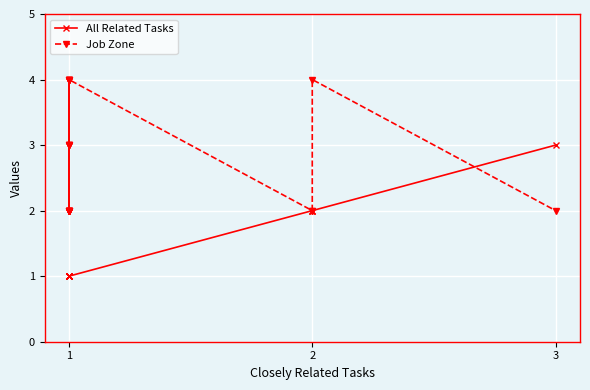

What is the value of the Job Zone point at the 3rd from the left?

2